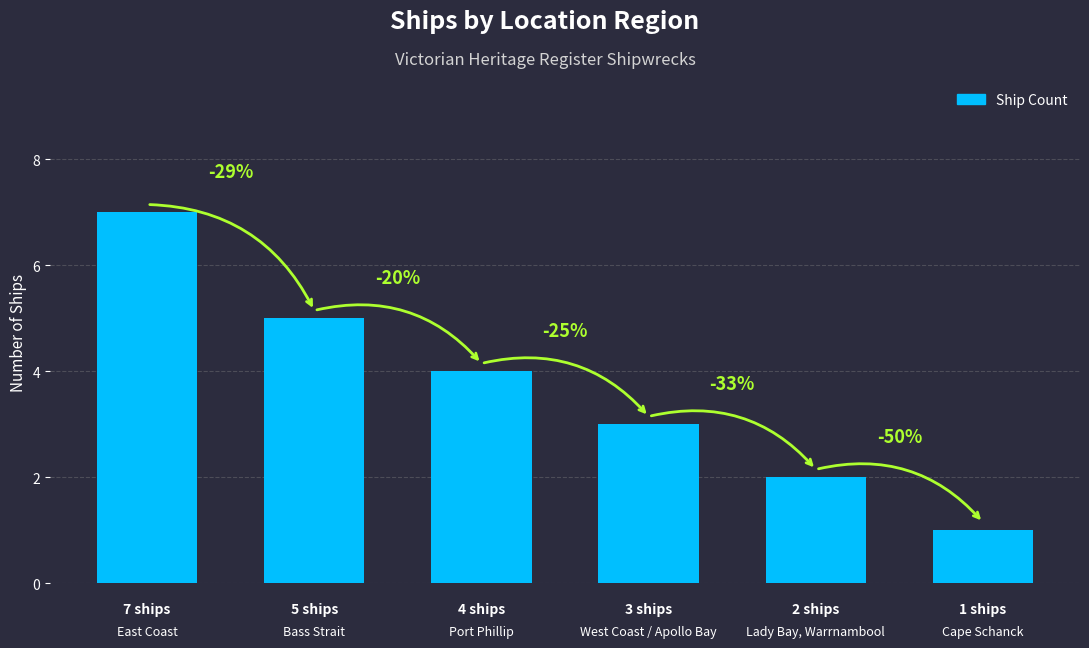

How many bars are there in total?

6